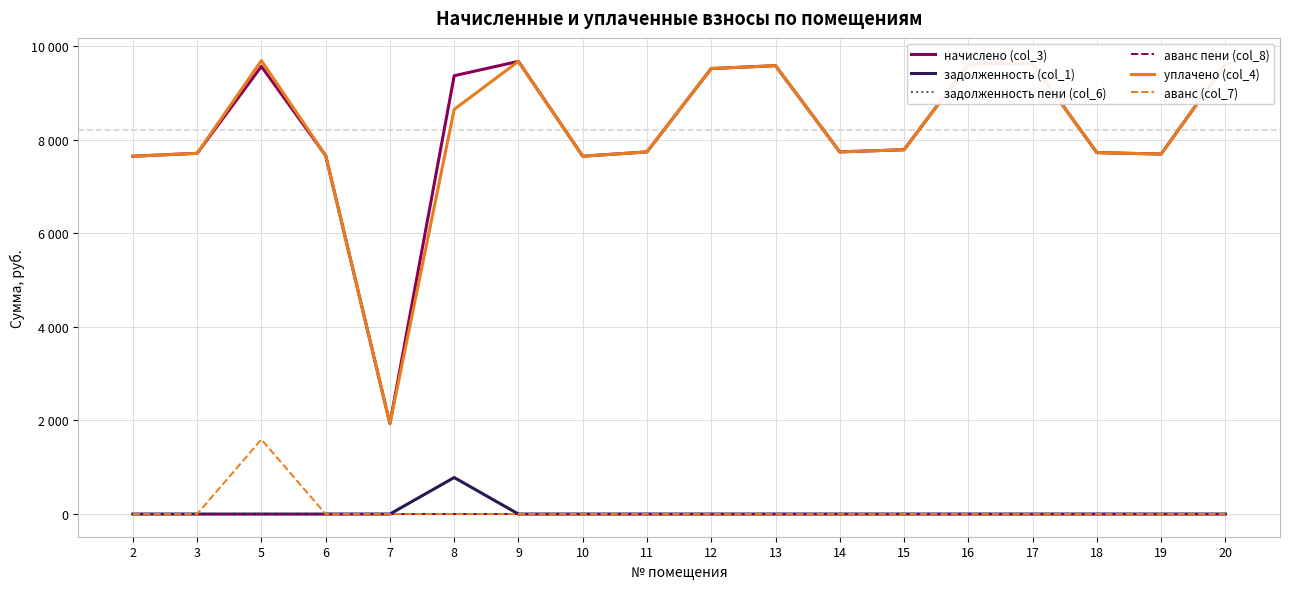

Read the начислено (col_3) value at 14.

7741.4